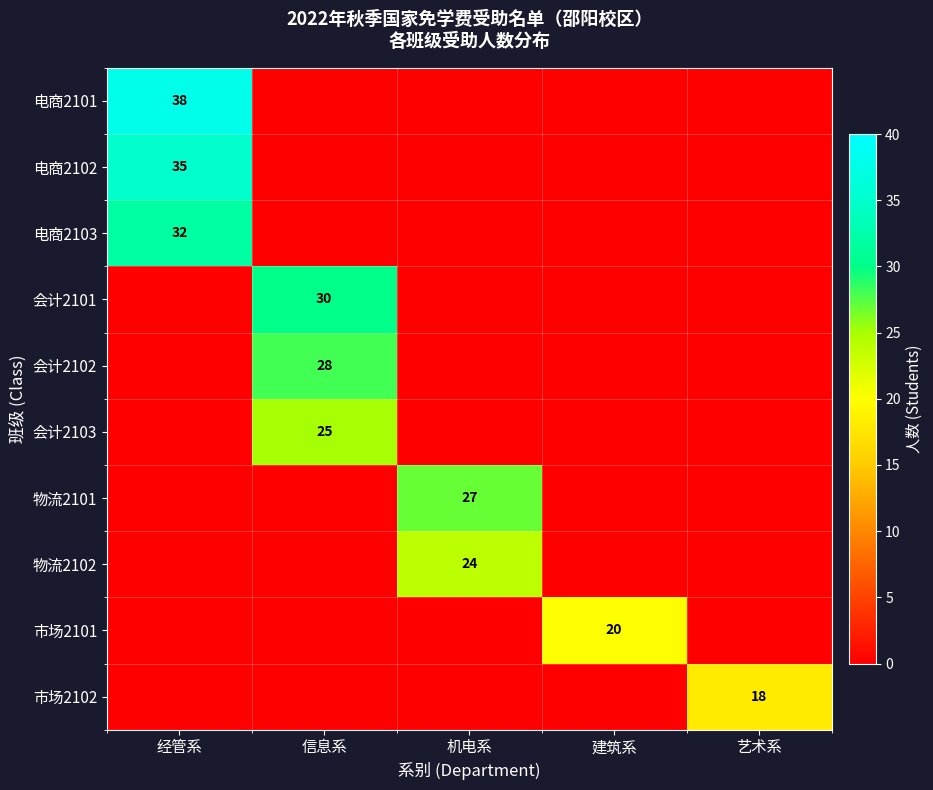

The value of 物流2102 at 经管系 is 0. True or false?

True